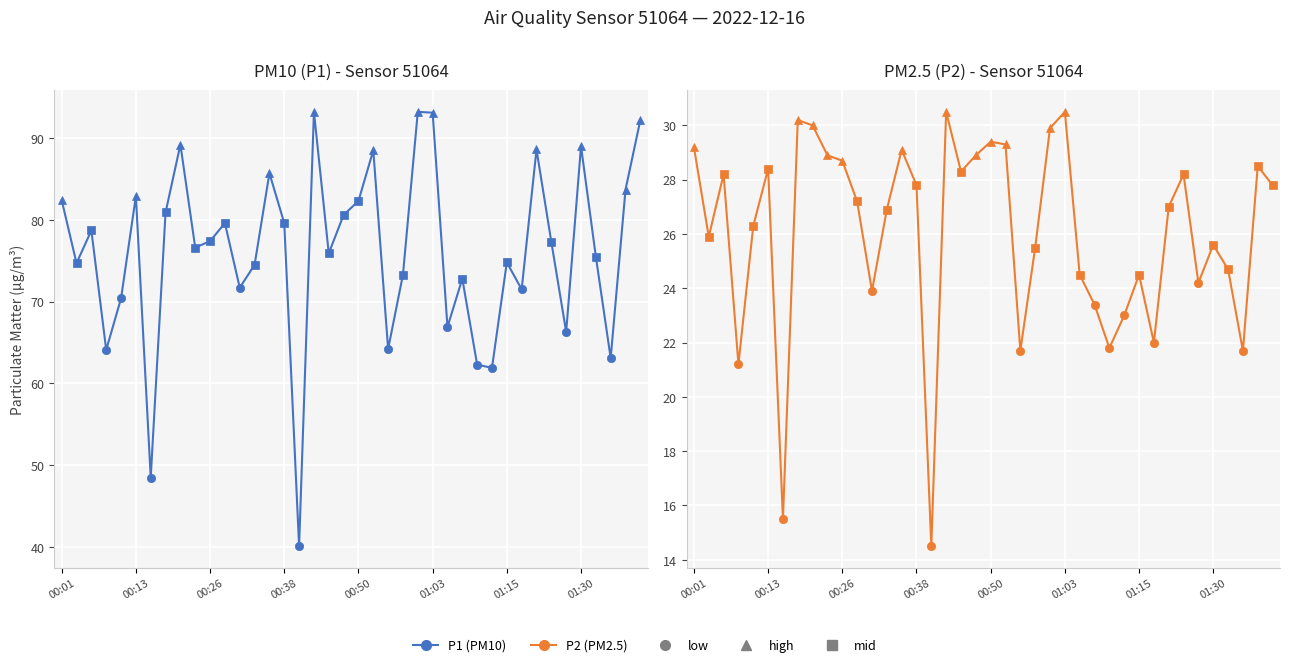

Where is the first local minimum for P2?

00:03